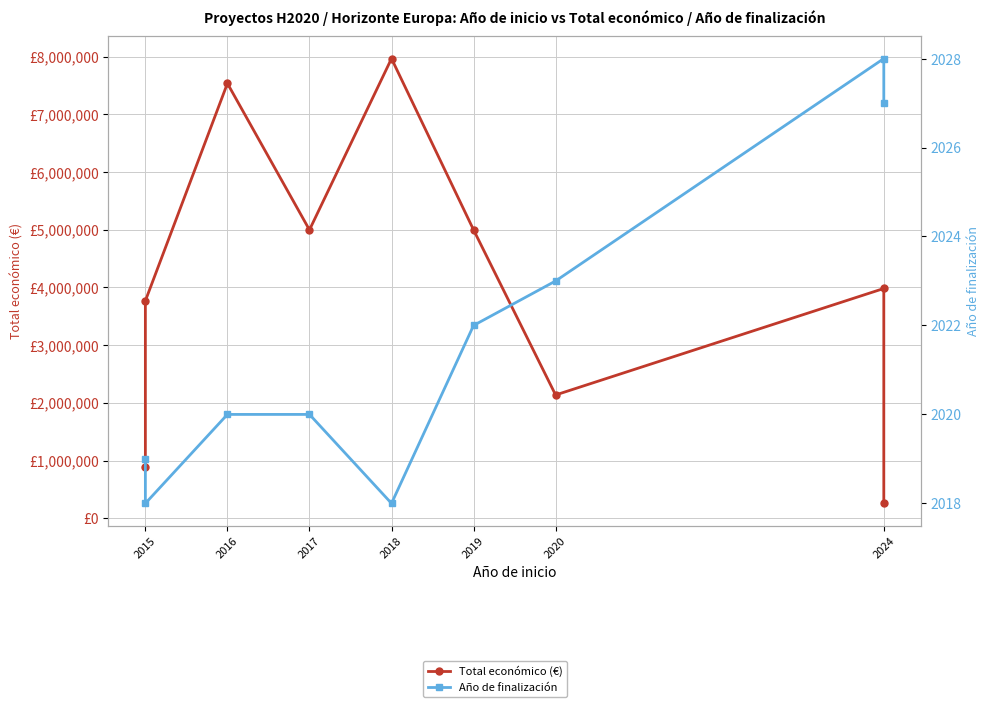

Where is the first local maximum for Año de finalización?

2024